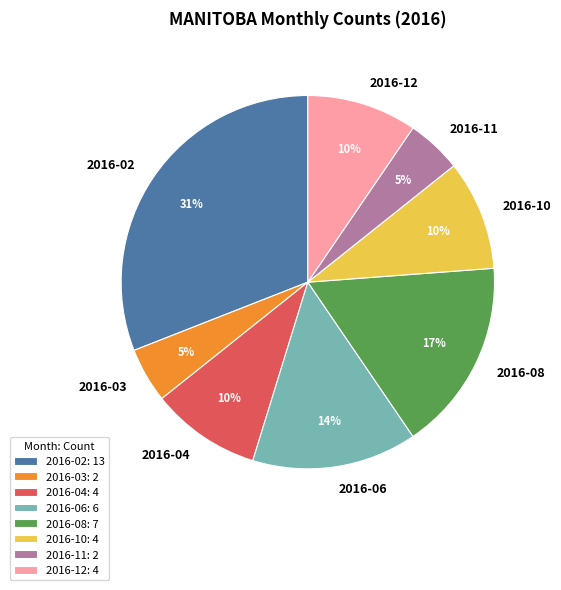

Is there any slice that represents more than half of the pie?

No